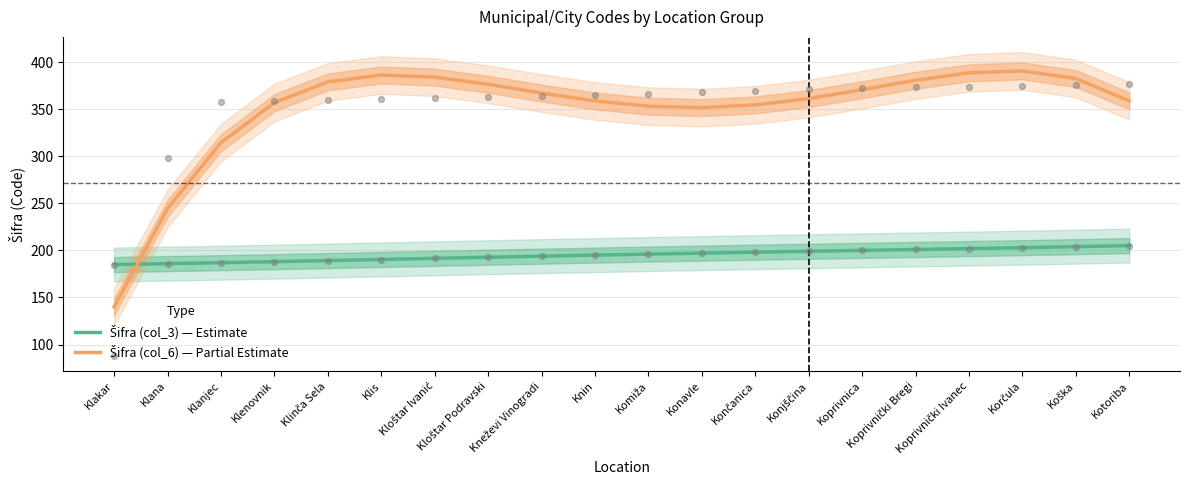

At which category is the sum across all series the highest?

Korčula